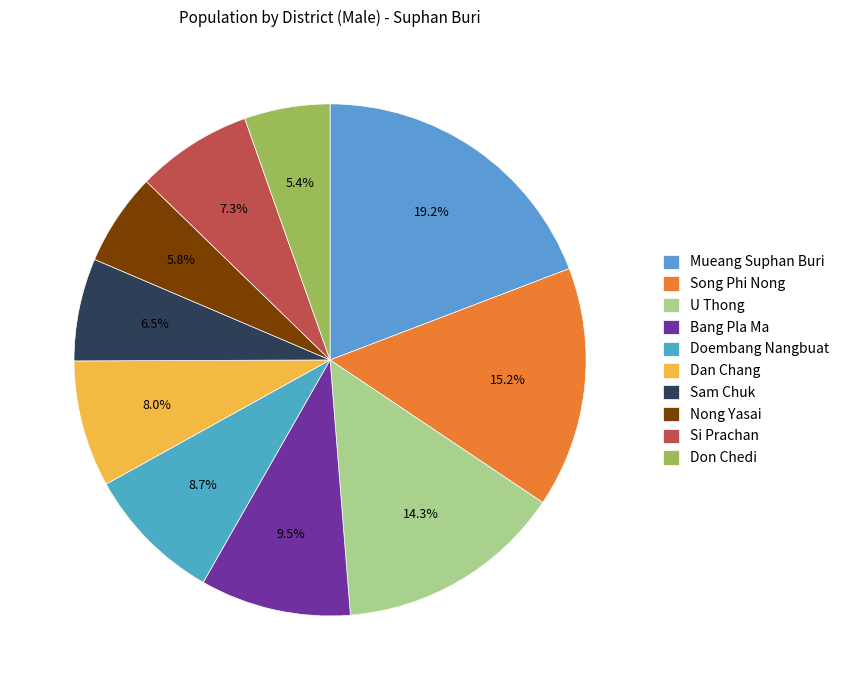

What percentage do Doembang Nangbuat and Nong Yasai together represent?

14.5%